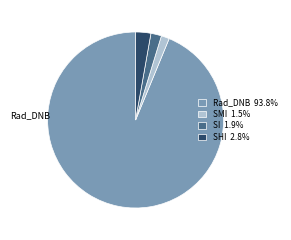

The SI slice represents 2% of the pie. True or false?

True